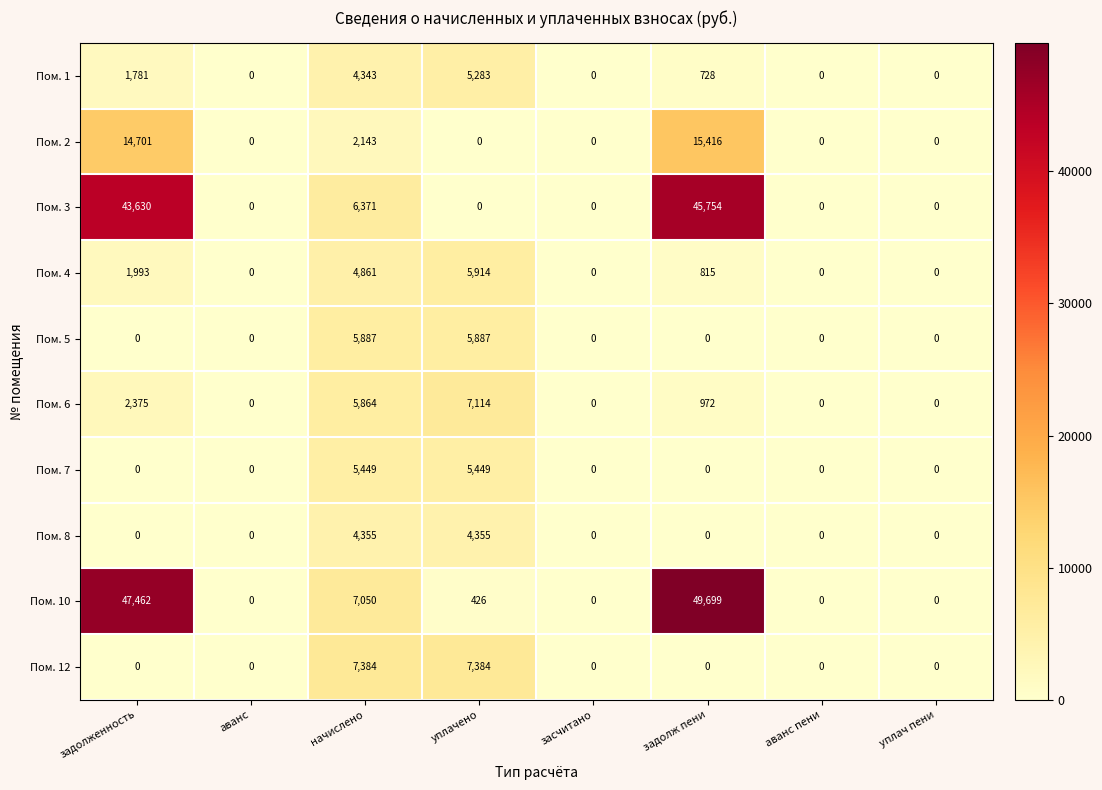

At which category is the sum across all series the highest?

задолж пени